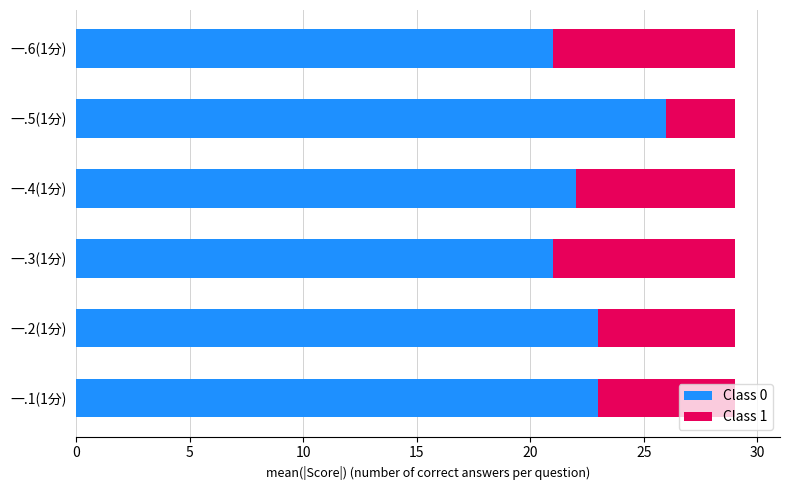

Is it true that Class 0 equals 9 at 一.2(1分)?

False